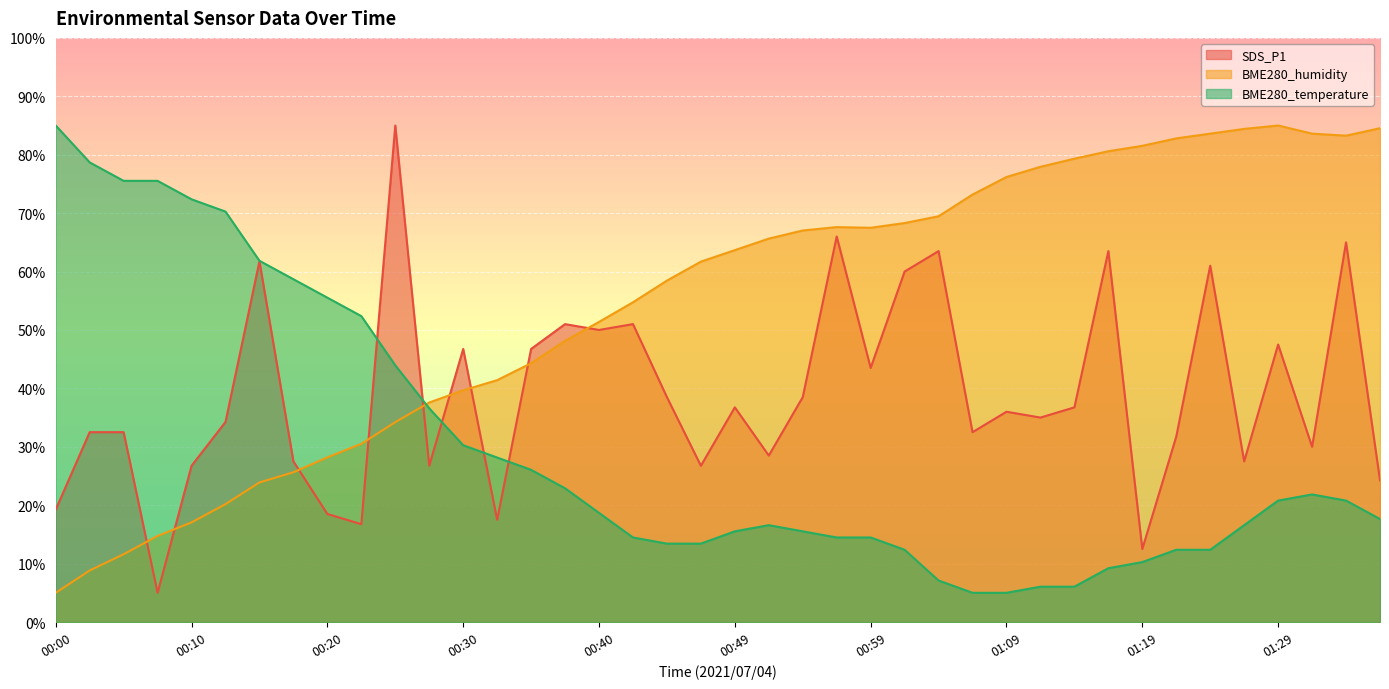

How many interior local peaks does the BME280_humidity series have?

2